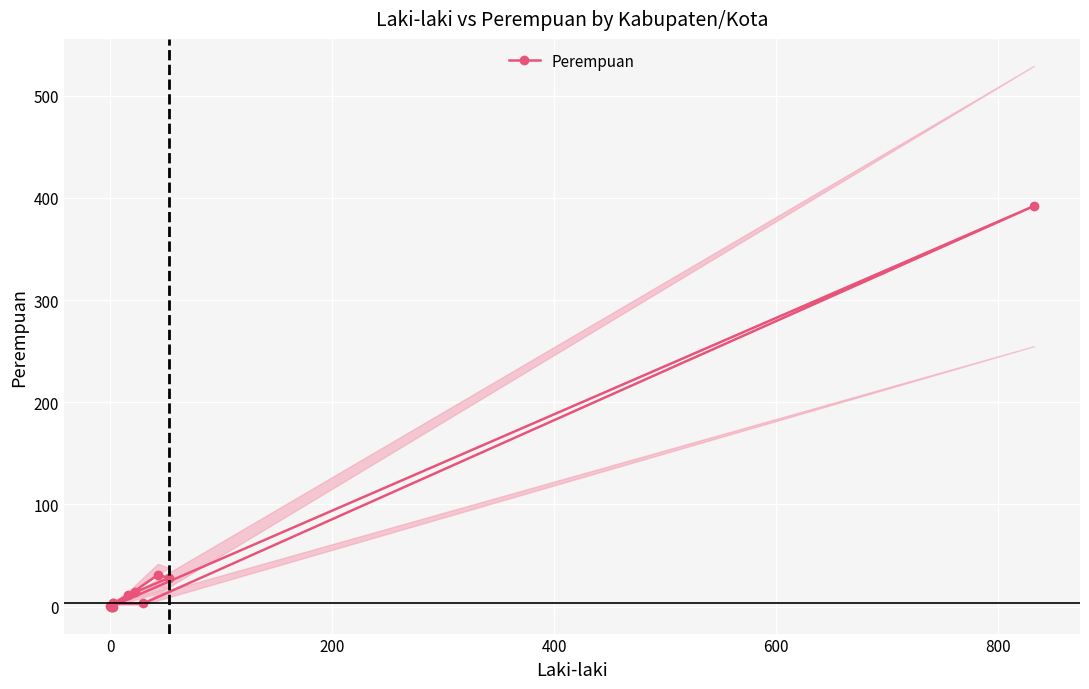

The chart shows a value of 1 at 10. True or false?

False